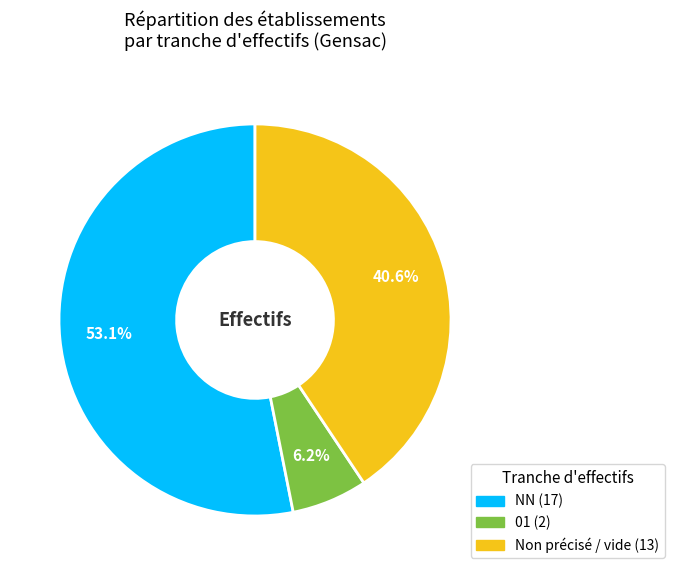

Is there a majority slice in this chart?

Yes